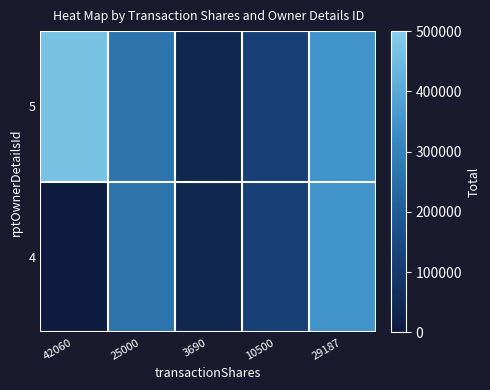

List the series in order of their overall mean, highest first.

5, 4